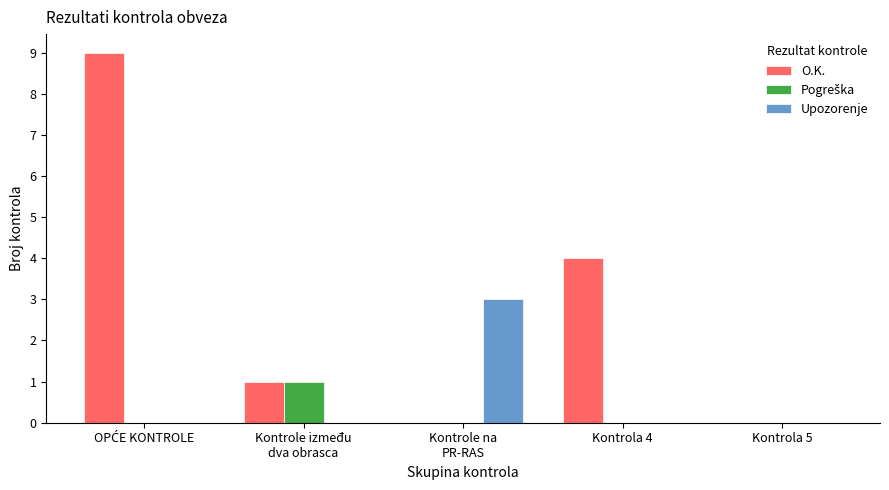

How many groups of bars are there?

5